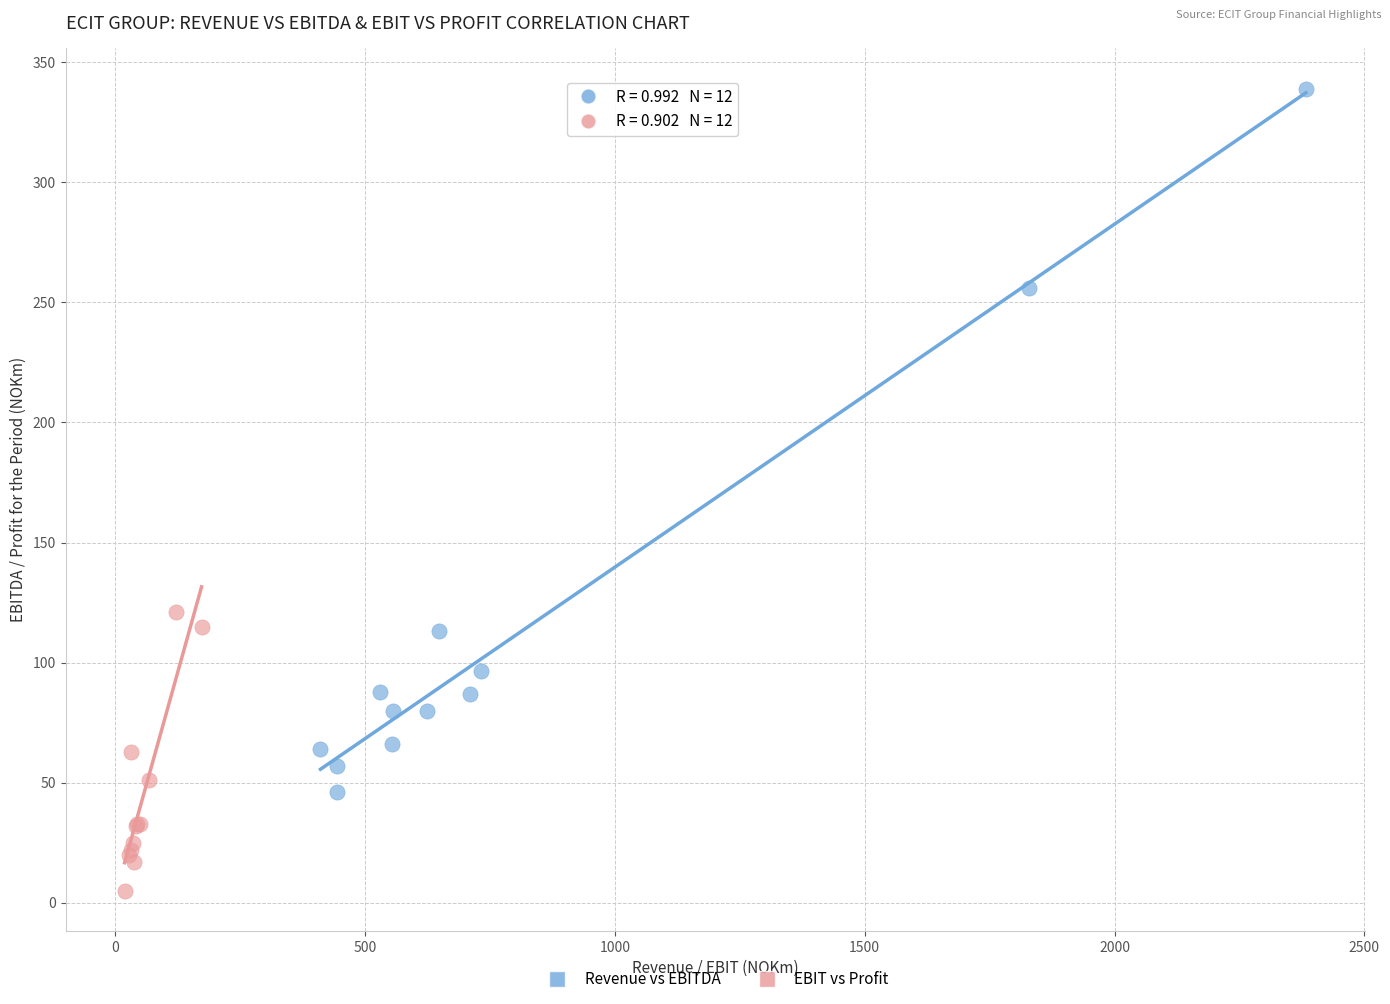

Which series has the largest Y range (max minus min)?

Revenue vs EBITDA